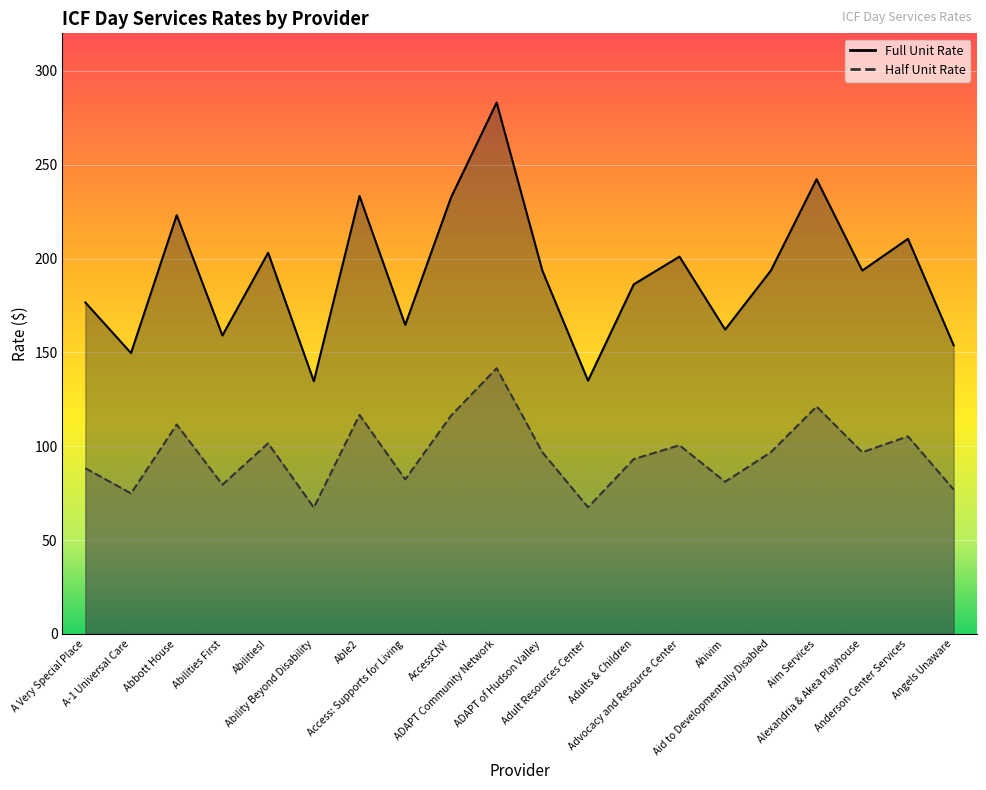

How many data points in ICF Day Services 04-01-2023 Full Unit are above 193?

11